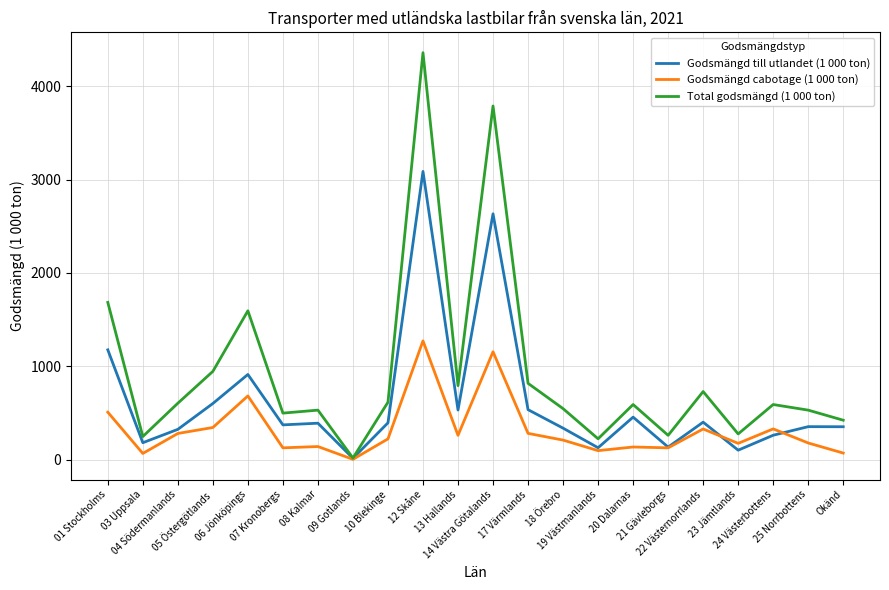

Rank the series by their maximum value, from highest to lowest.

Total godsmängd (1 000 ton), Godsmängd till utlandet (1 000 ton), Godsmängd cabotage (1 000 ton)